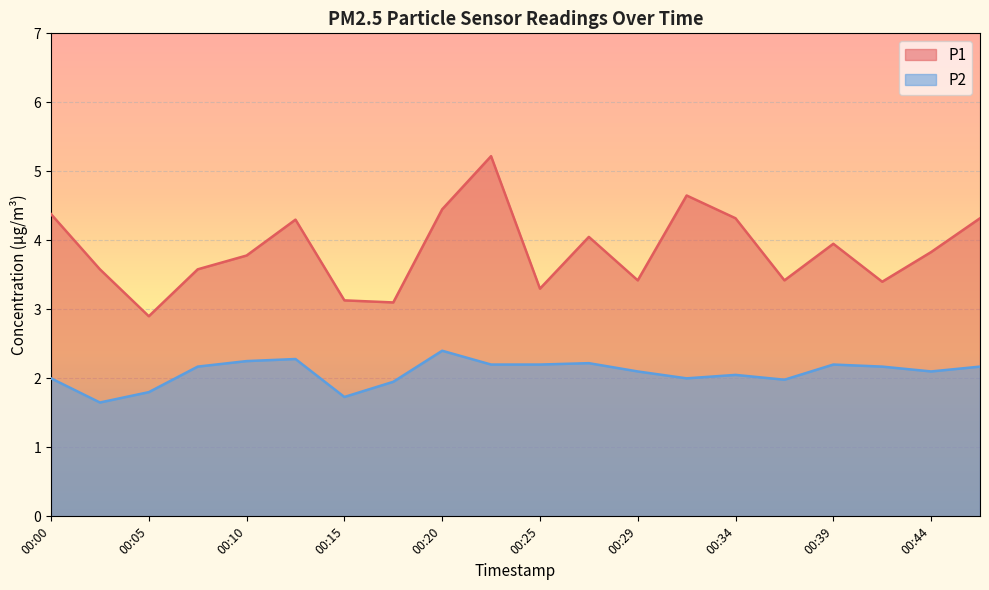

What is the value of the P1 point at the 15th from the left?

4.3